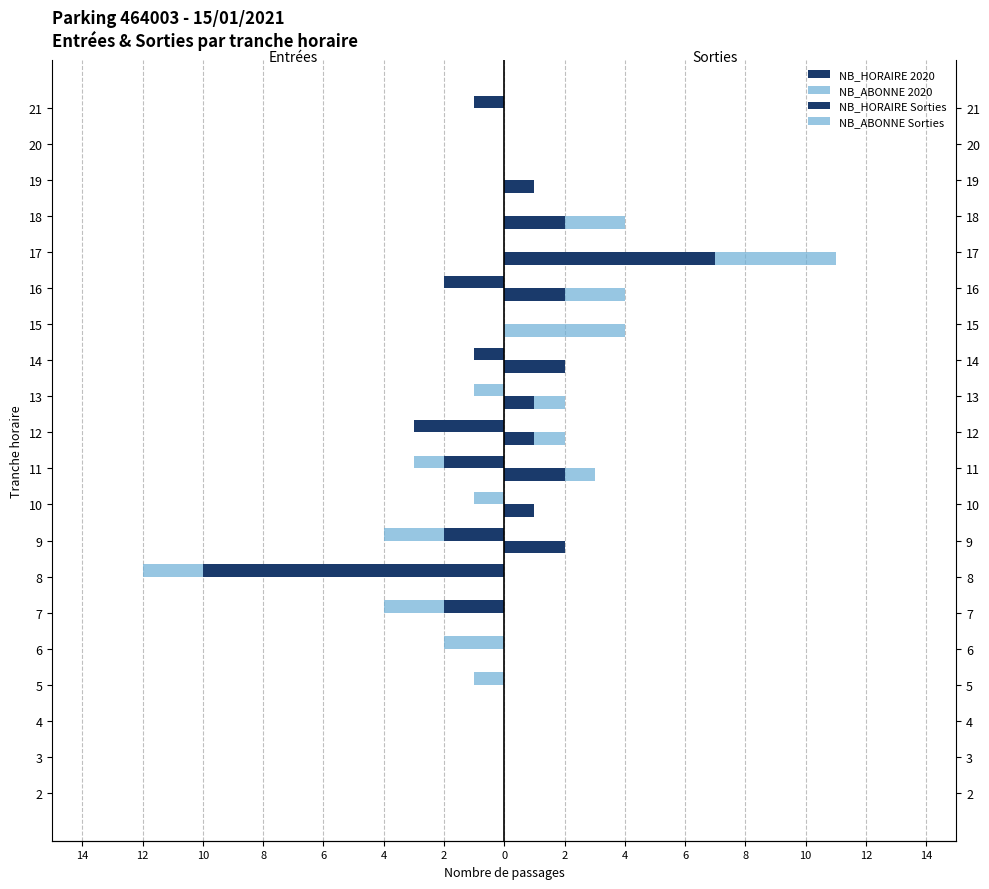

What is the difference between the second highest and second lowest values in the ENTREES NB_HORAIRE series?

3